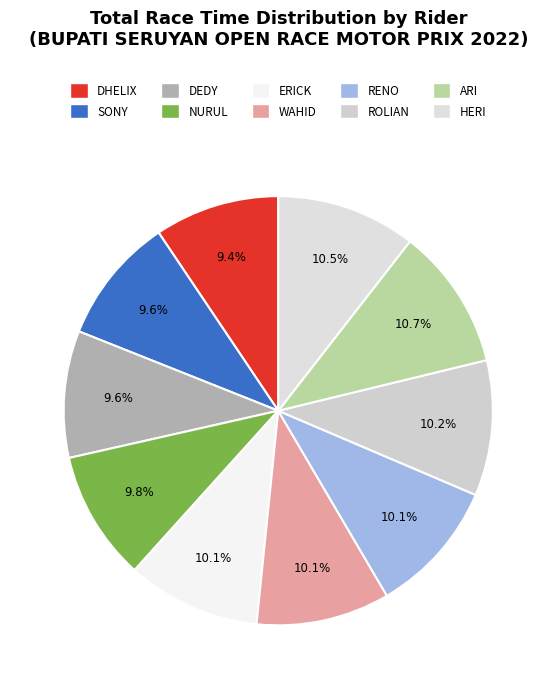

Rank the categories by value from highest to lowest.

ARI DAIHATSU, HERI NOPIUS, ROLIAN ABDUH, RENO YULIUS, WAHID YUSUF, ERICK SRUNDUL, NURULRAHMADI, DEDY SETIAWAN, SONY HERMAWAN, DHELIX DEVANES